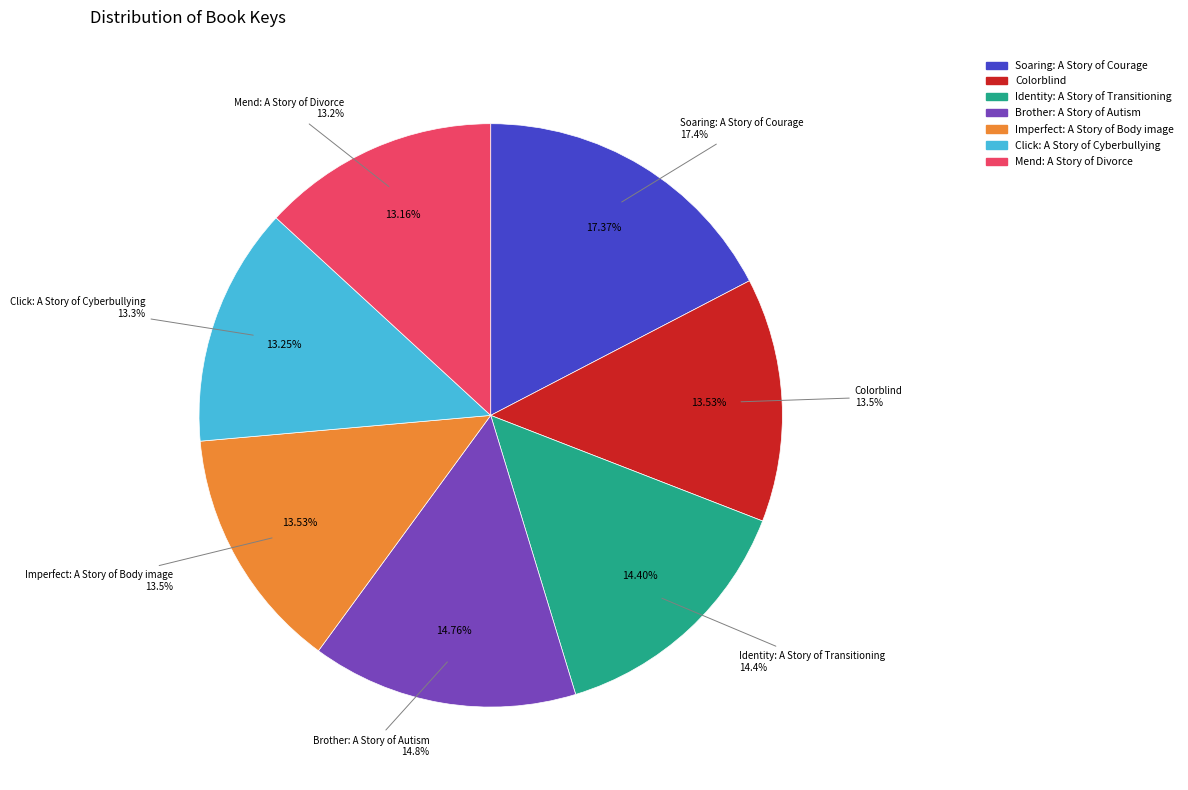

To the nearest percent, what is the average slice percentage?

14%